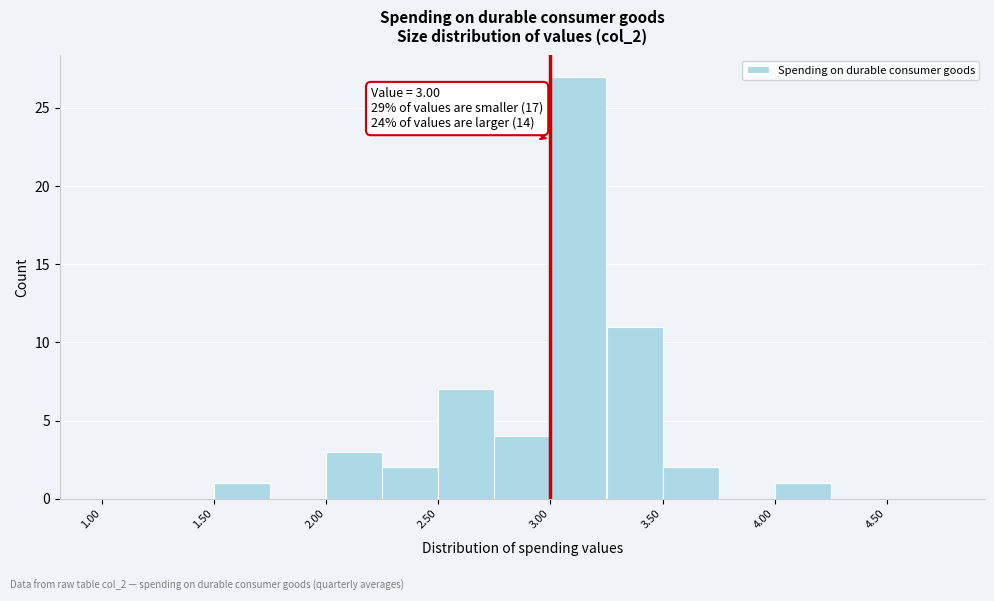

Which range on the x-axis has the tallest bar?

3.00 to 3.25